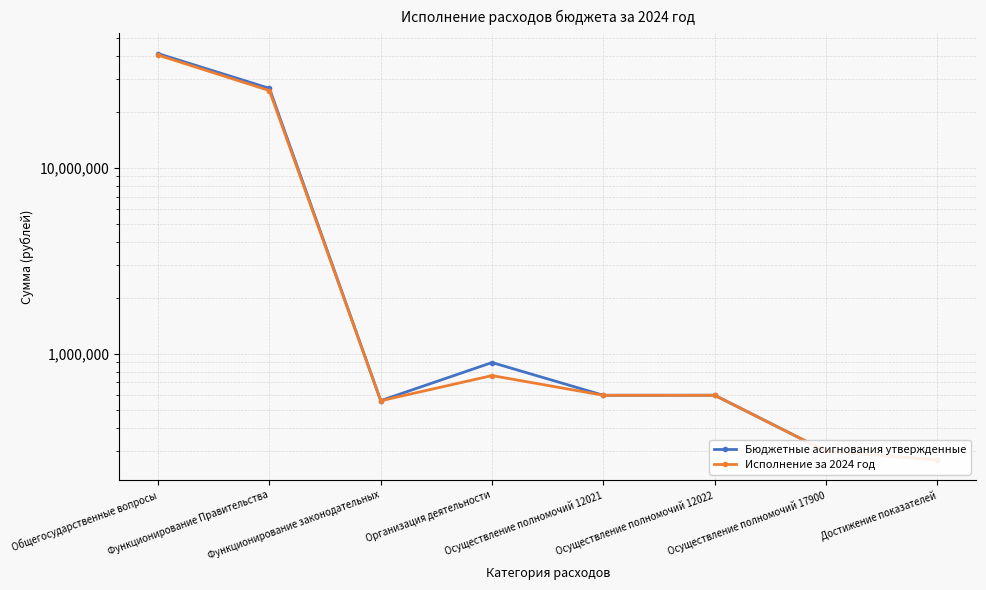

Rank the series by their average value, from highest to lowest.

Бюджетные асигнования утвержденные, Исполнение за 2024 год